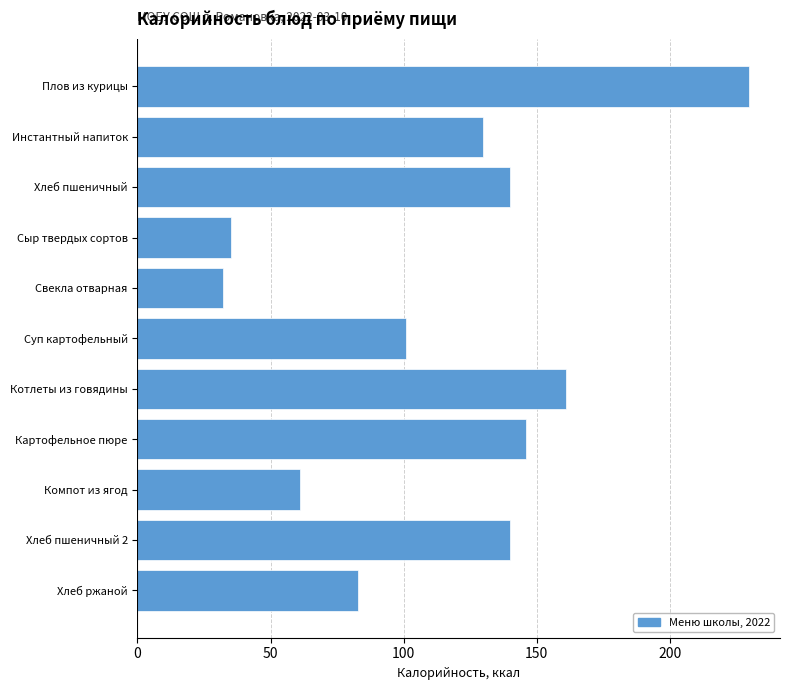

Reading bottom to top, transcribe all the data shown in this chart.

83	140	61	146	161	101	32	35	140	130	230